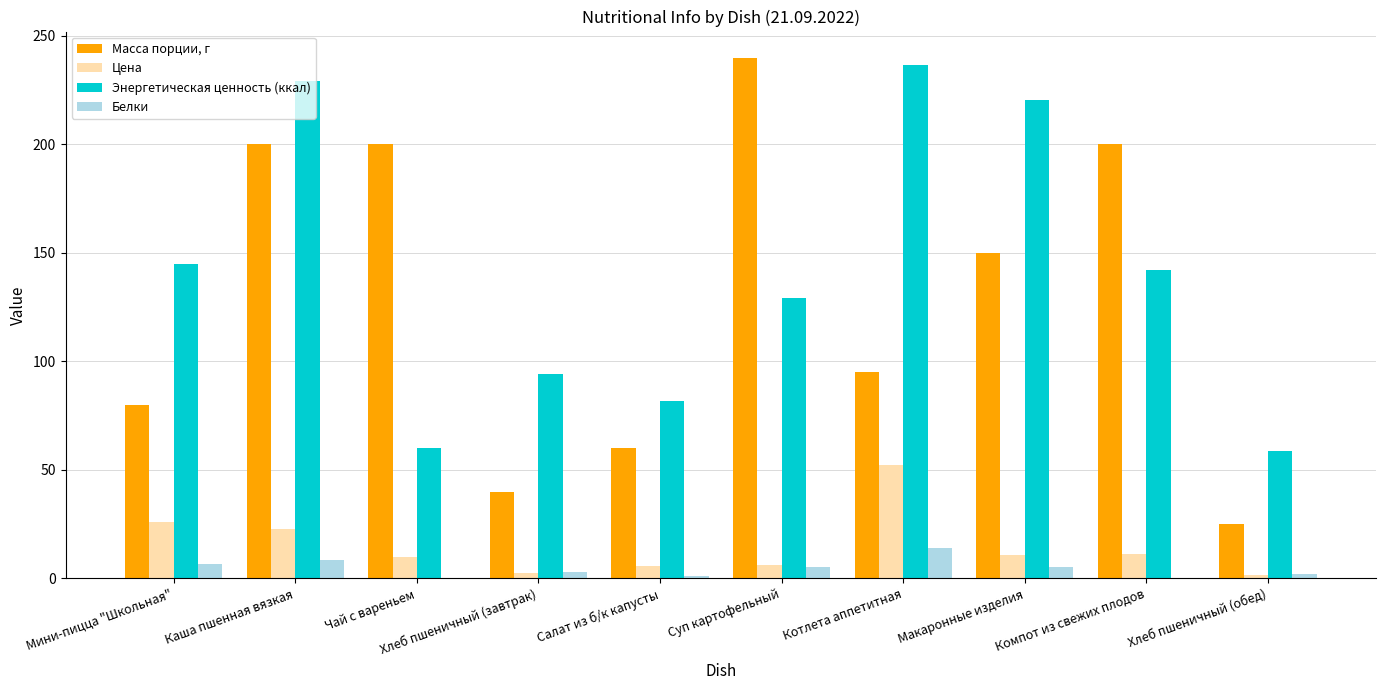

Which category has the highest value in the Энергетическая ценность (ккал) series?

Котлета аппетитная